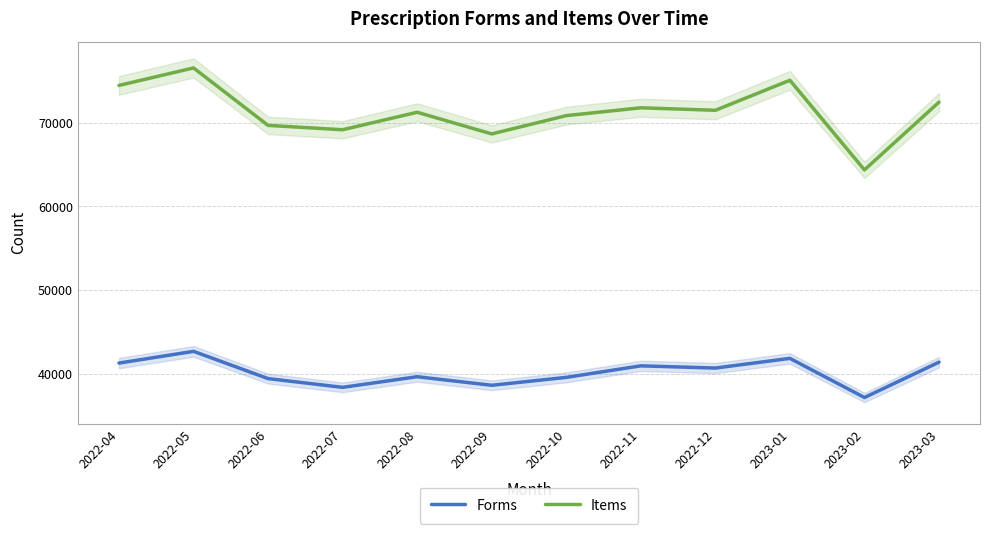

Is the value of Items at 2022-08 greater than the value of Forms at 2022-09?

Yes